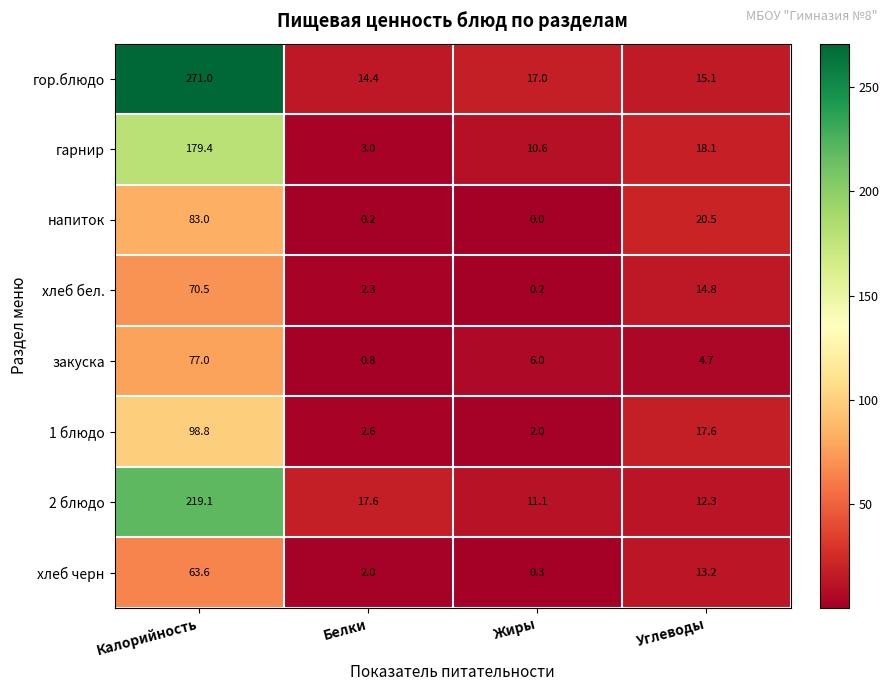

What is the approximate value of закуска at Углеводы?

4.7